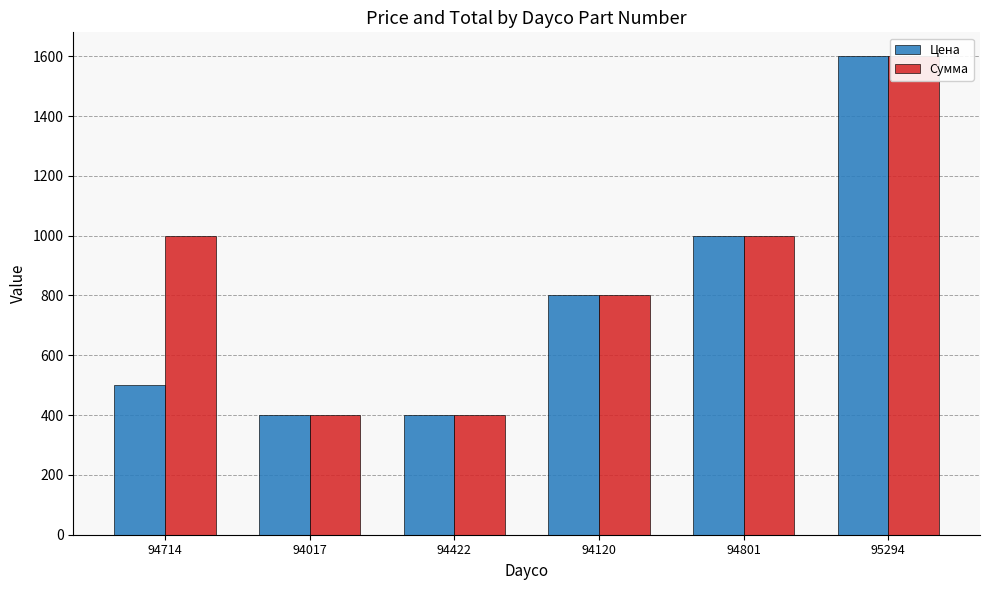

What position from the right is 95294?

1